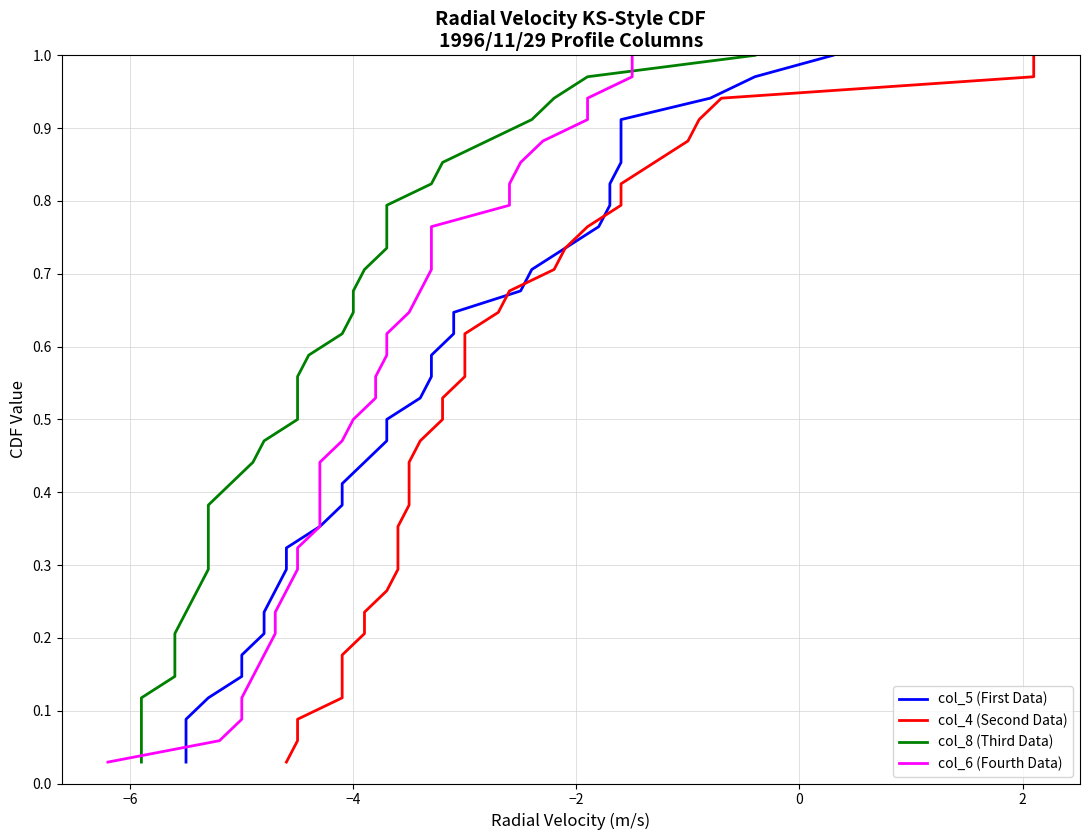

Count the number of categories in the chart.

34